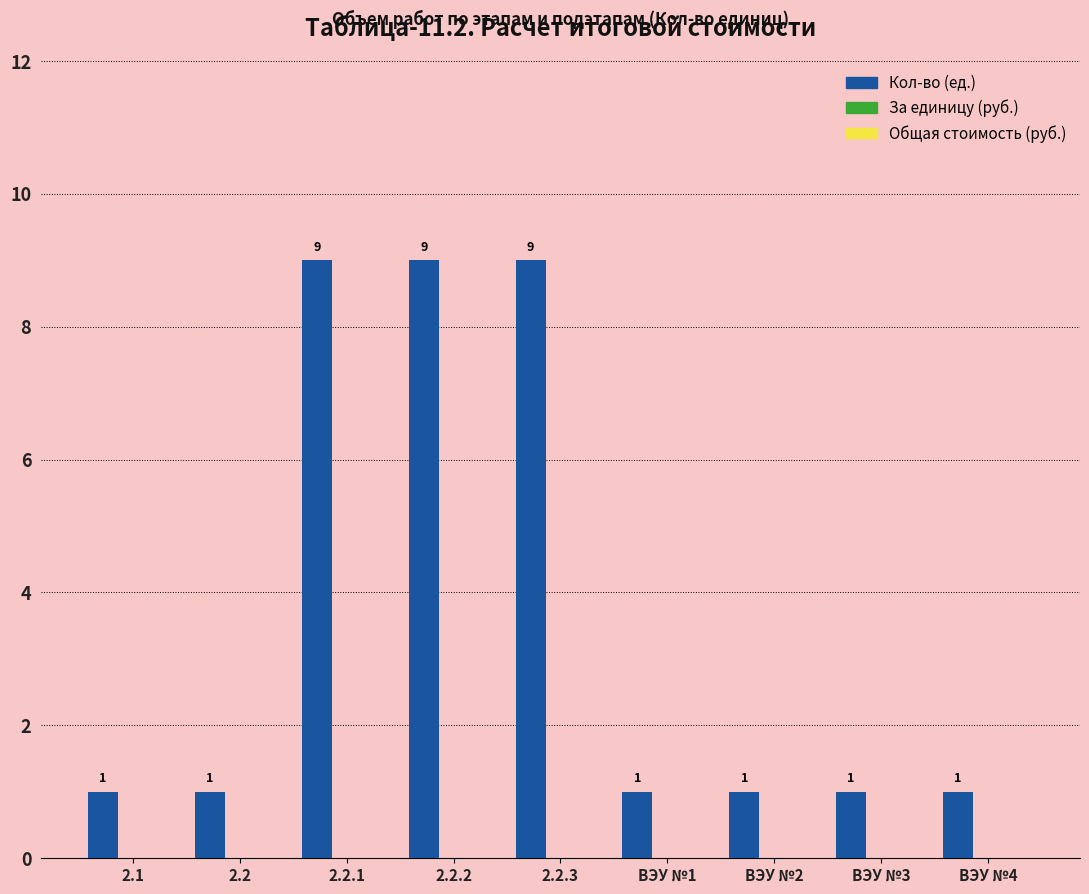

What is the value of the 9th bar from the left?

1